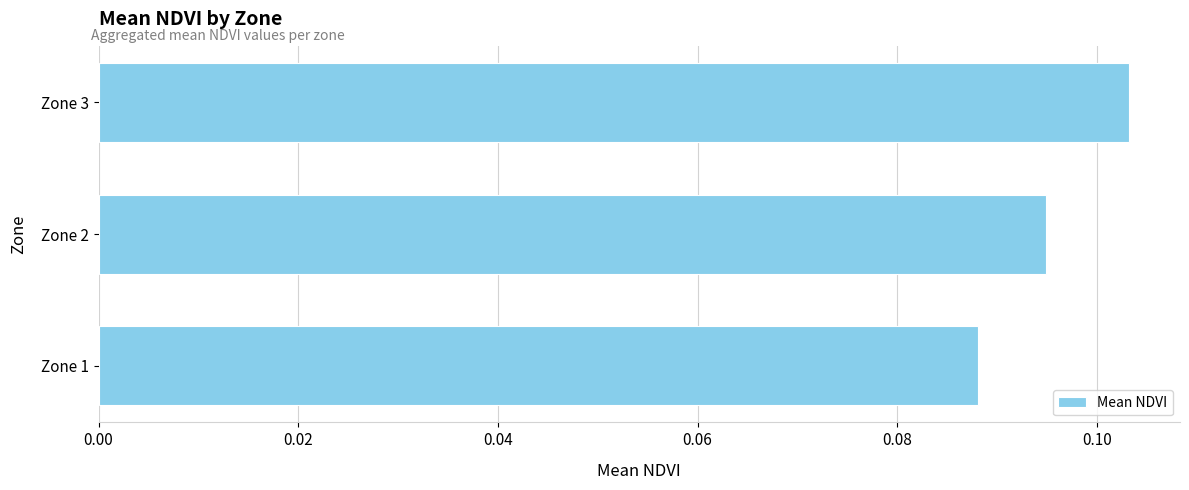

Where is the data nearest to the value 0?

Zone 1